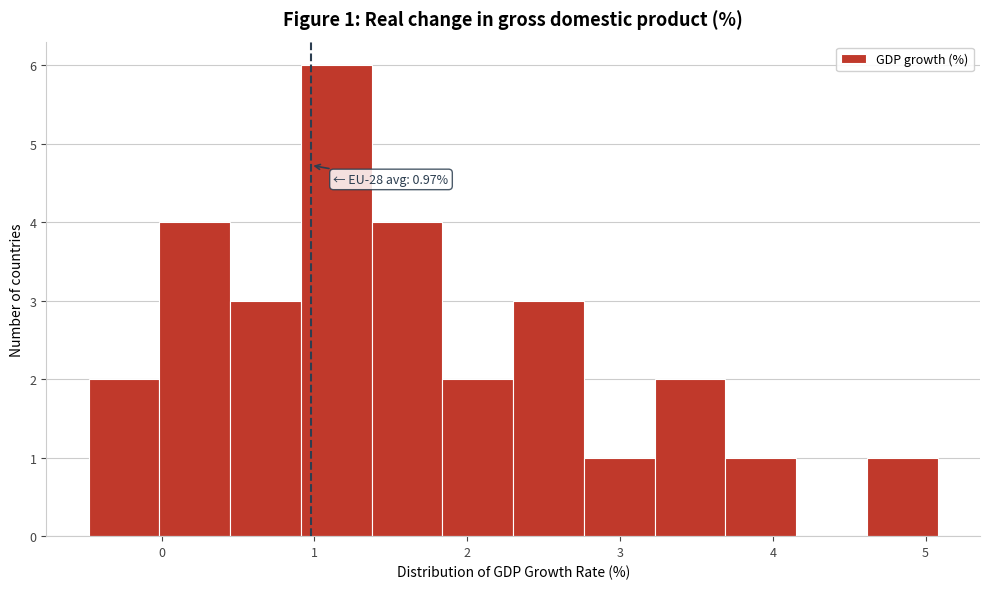

Over which range of the x-axis is the bar tallest?

0.9 to 1.4